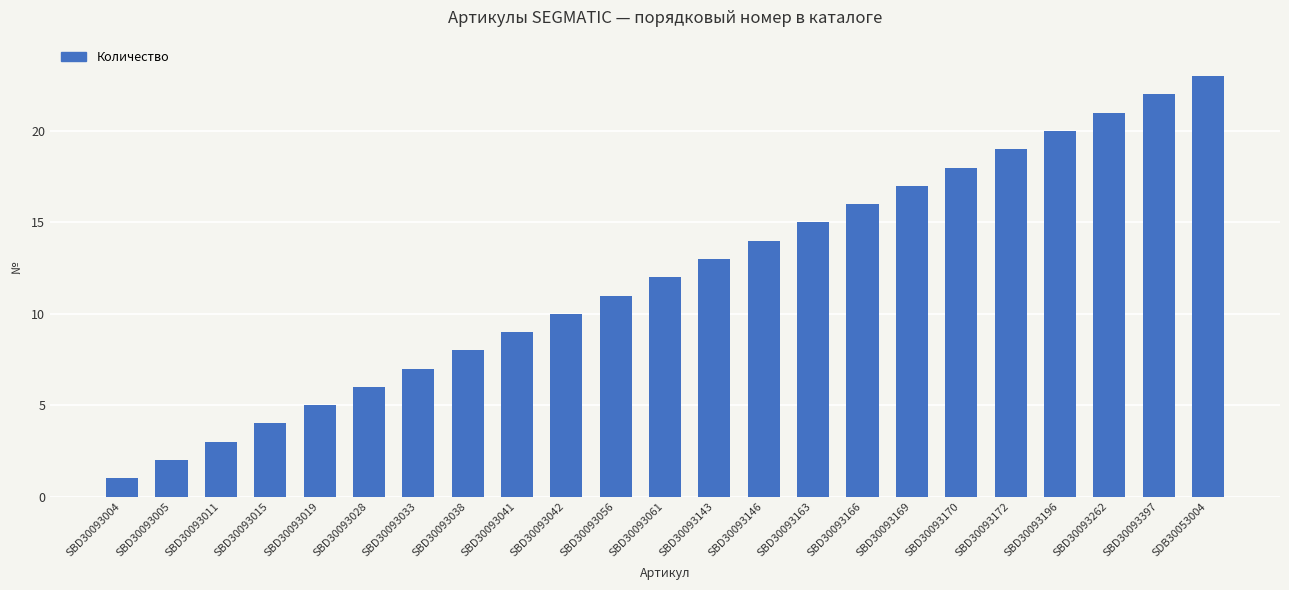

How many values are below 12?

11